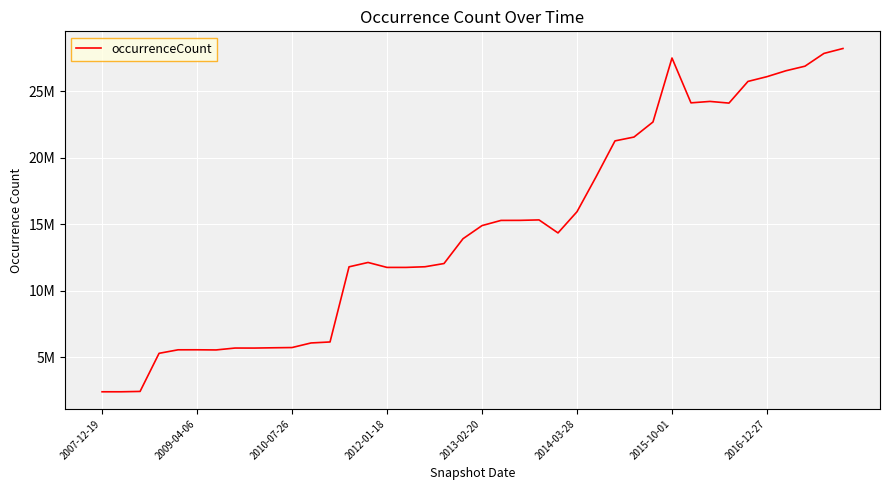

What is the average value?

14645079